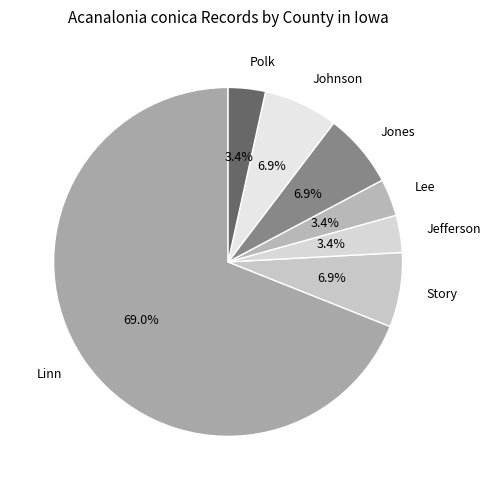

Does Jones represent more than half of the total?

No